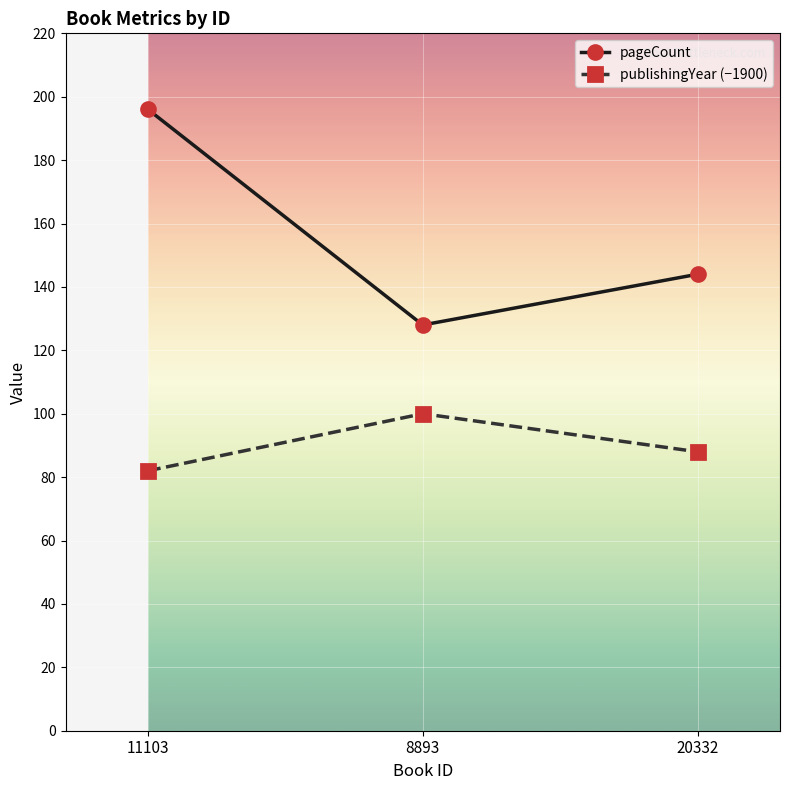

Which series has the largest total across all categories?

pageCount